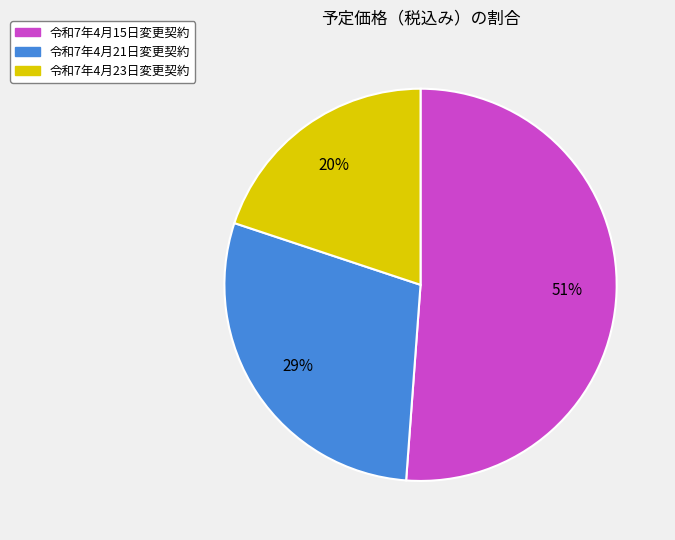

The 令和7年4月23日変更契約 slice represents 9% of the pie. True or false?

False